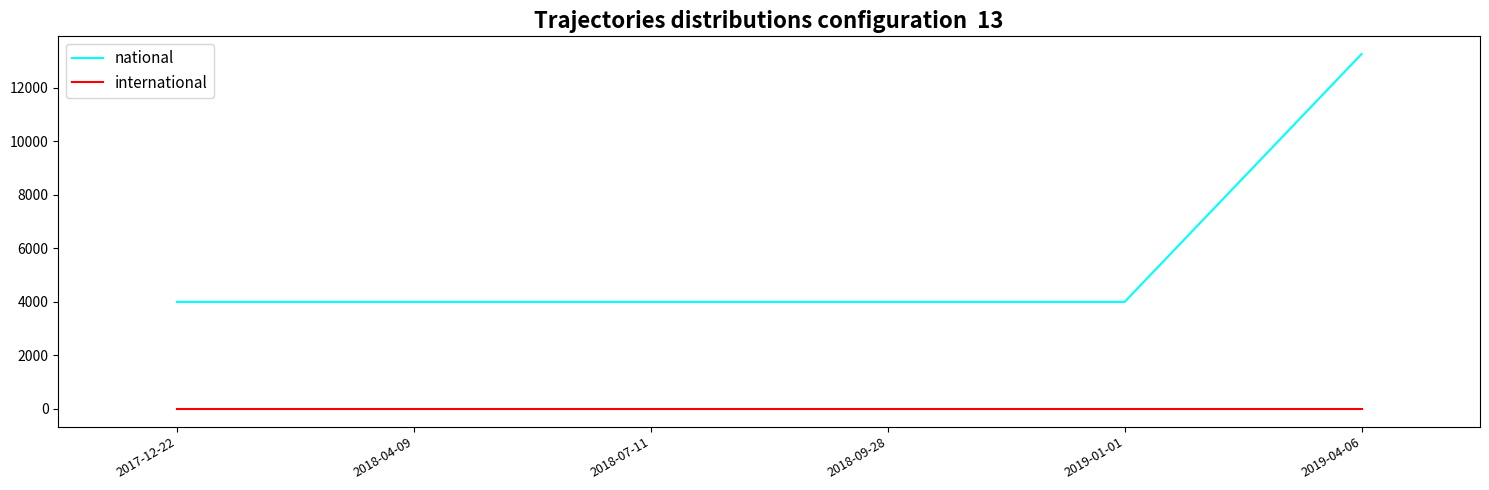

Rank the series at 2018-09-28 from lowest to highest value.

international, national